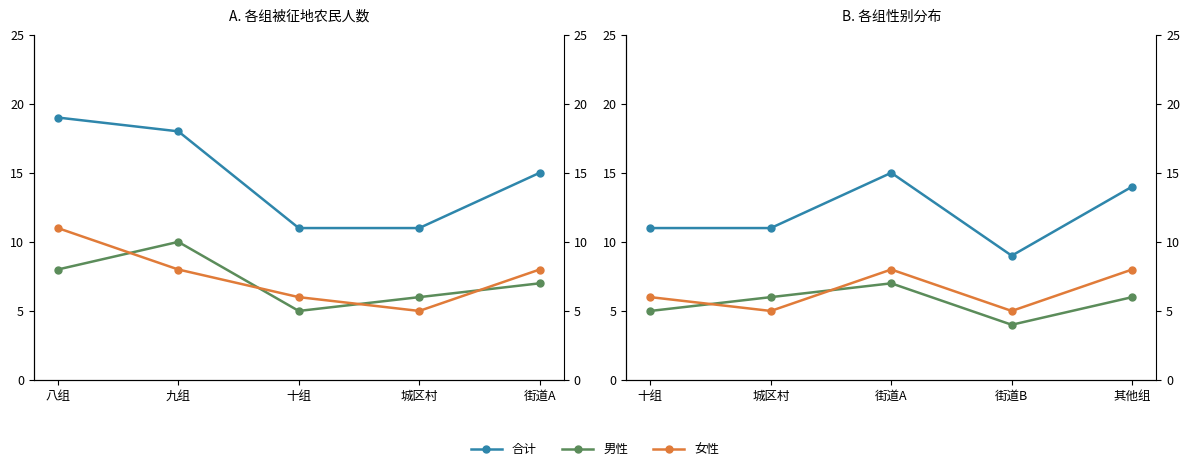

What is the lowest value of the 男性 series?

4